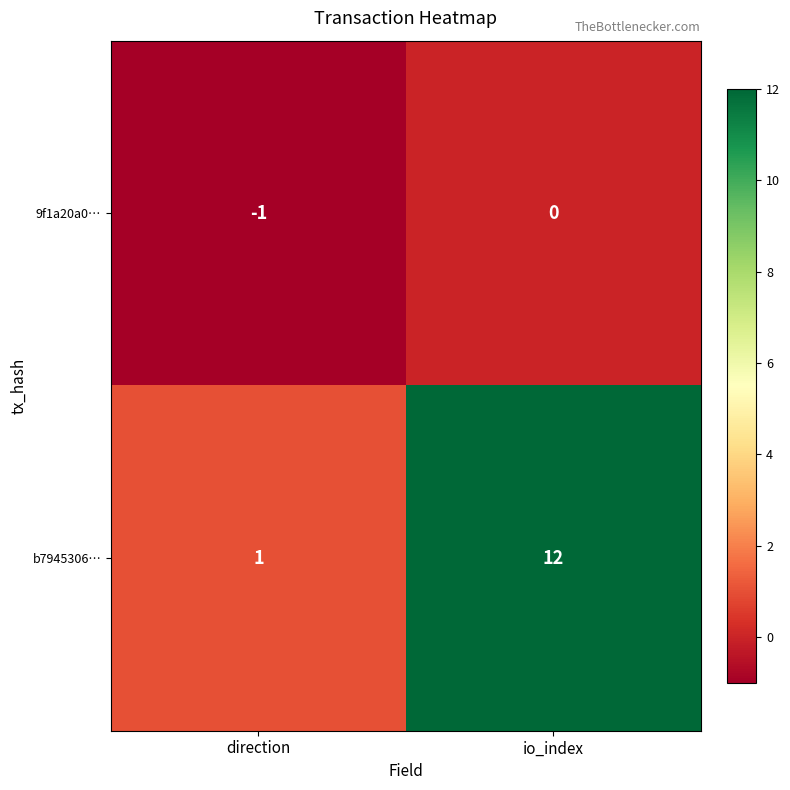

Rank the series by their average value, from highest to lowest.

b7945306…, 9f1a20a0…